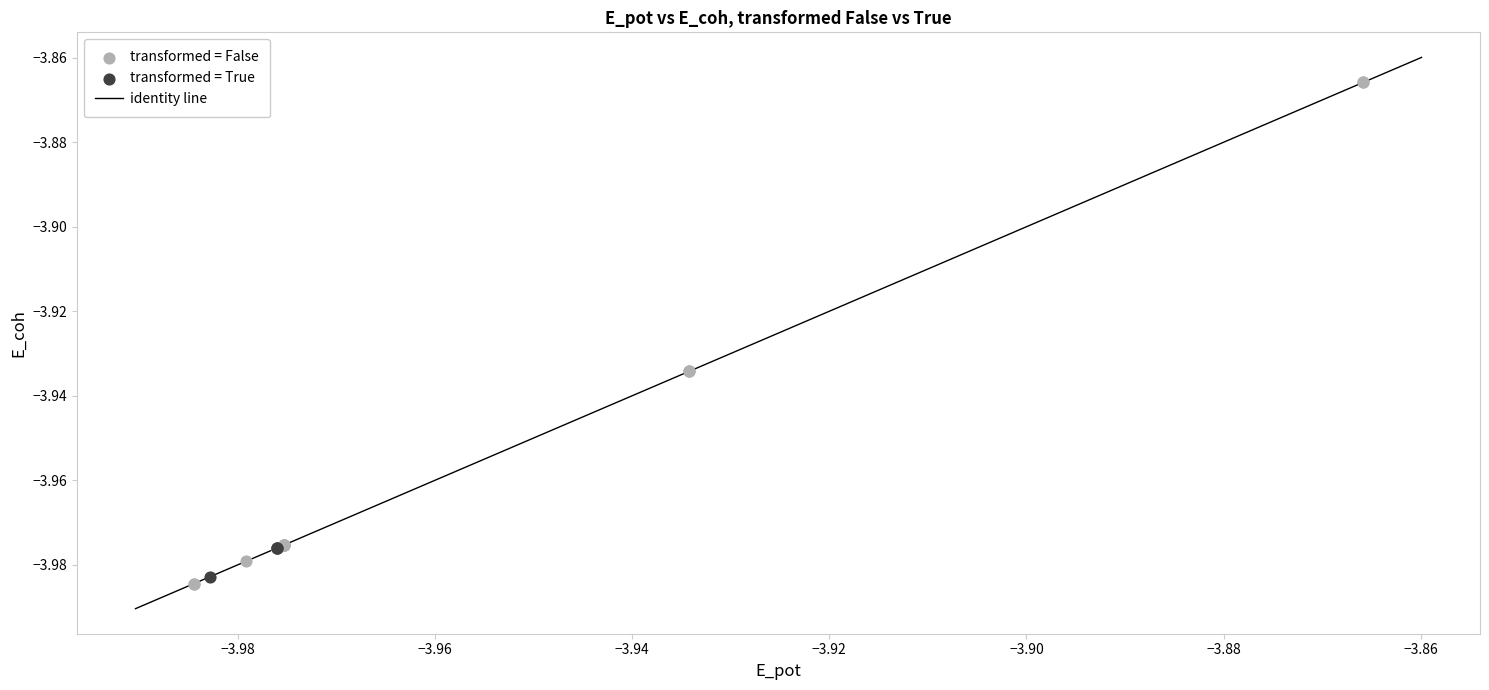

Which series has the largest Y range (max minus min)?

transformed = False